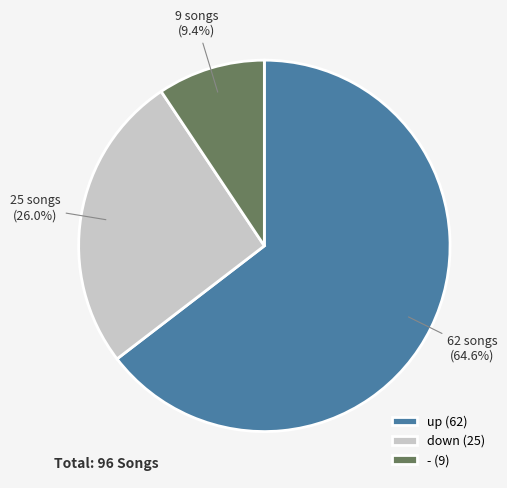

What is the majority slice?

up